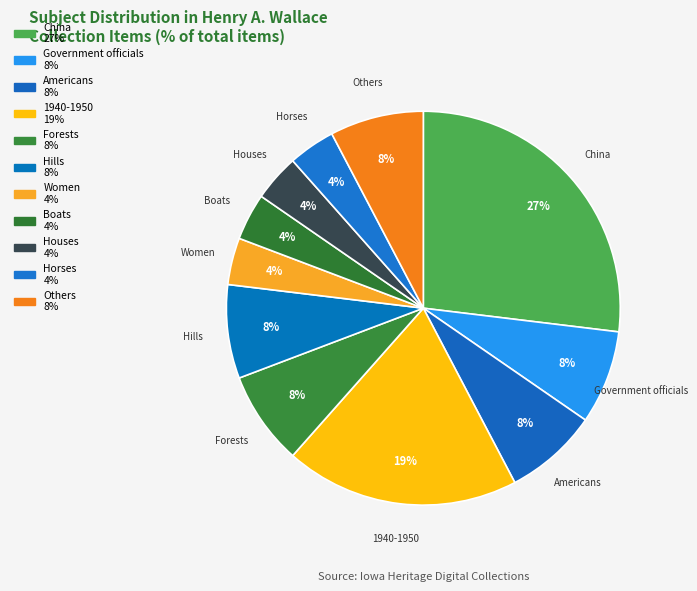

To the nearest percent, what is the average slice percentage?

9%